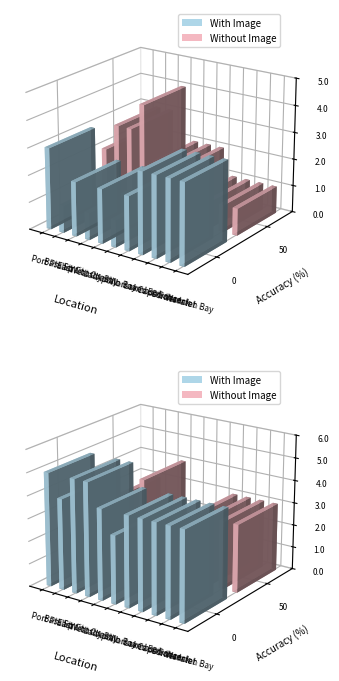

What is the maximum value for With Image?

3